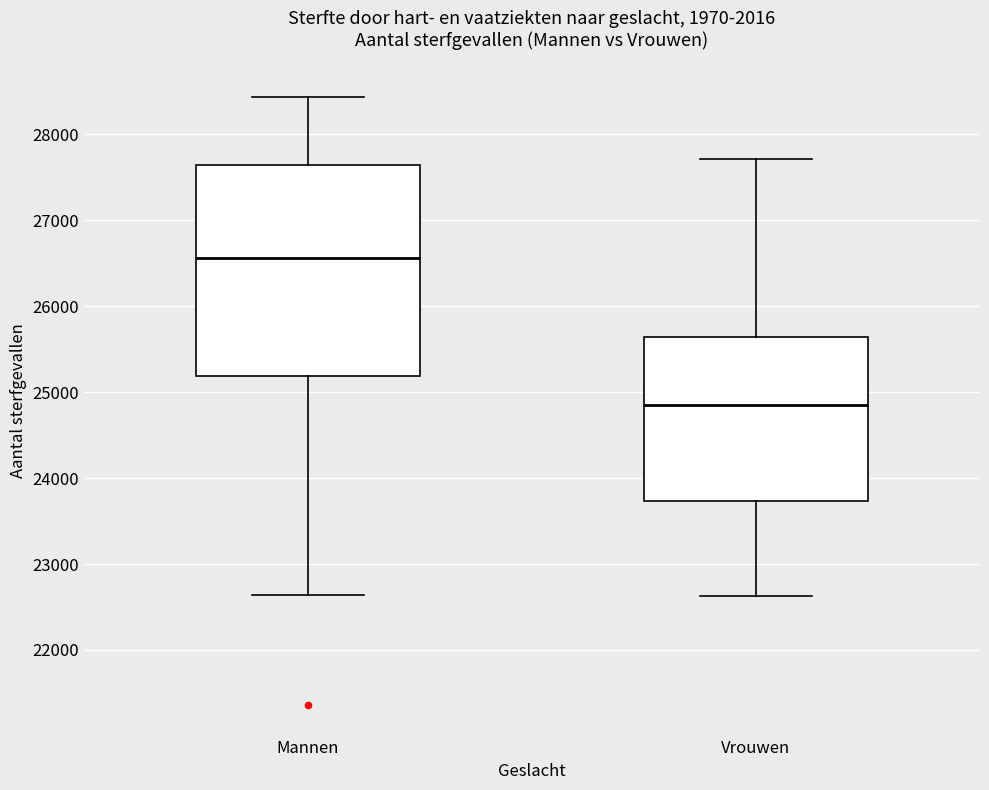

Where is the lower edge of the box for Mannen on the y-axis? The values are not printed on the chart, so give them approximately, as read against the axis.

25200